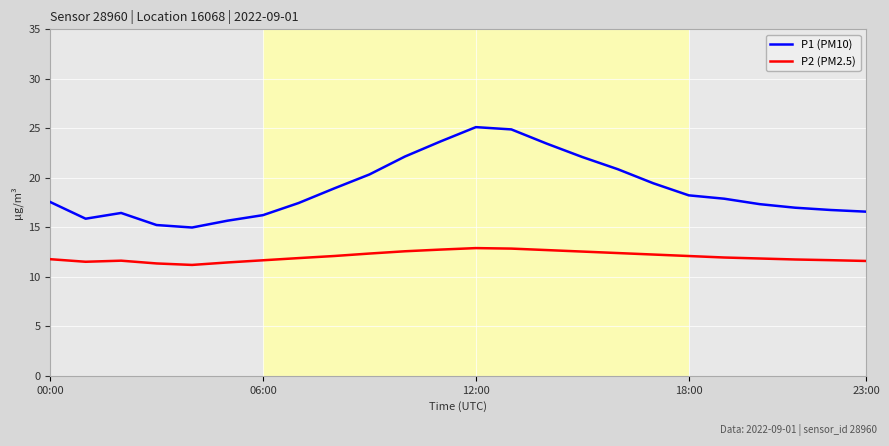

What is the maximum value for P2 (PM2.5)?

12.9